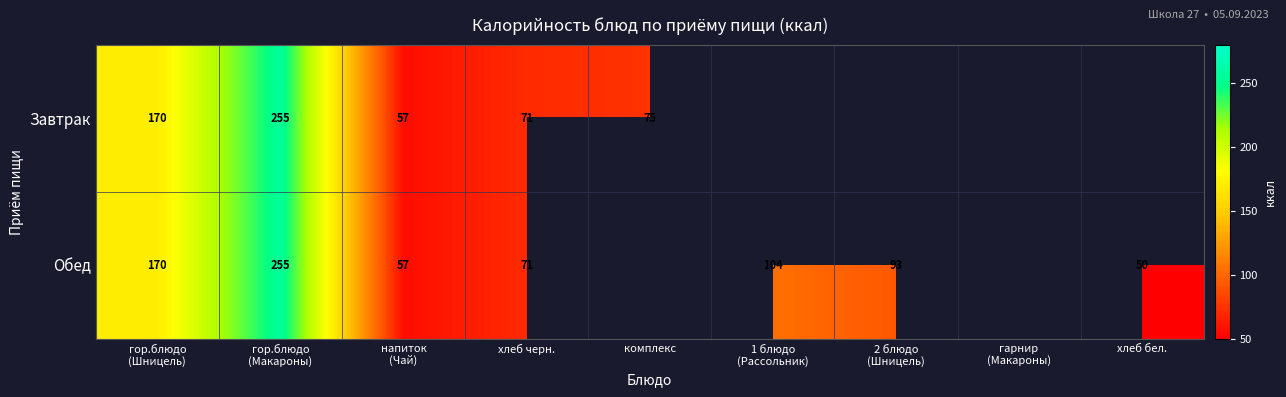

The Завтрак series shows 71 at хлеб черн.. True or false?

True